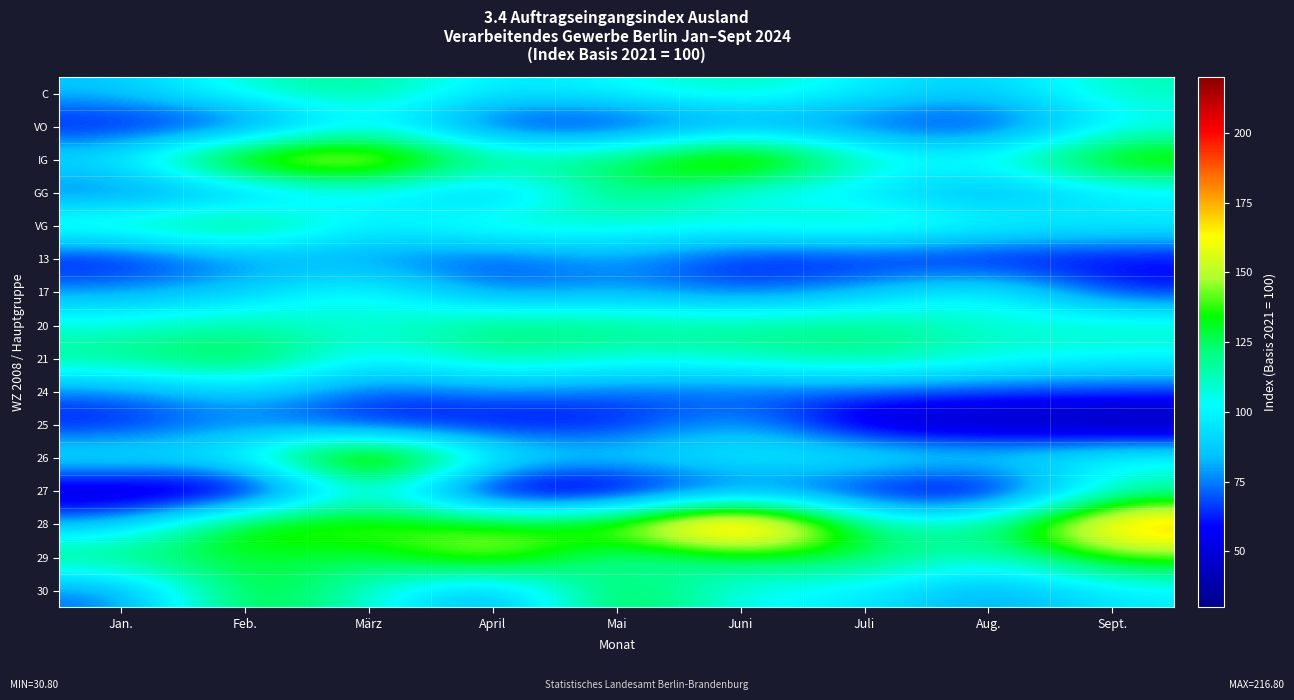

Which has a higher value, Mai or Feb.?

Feb.